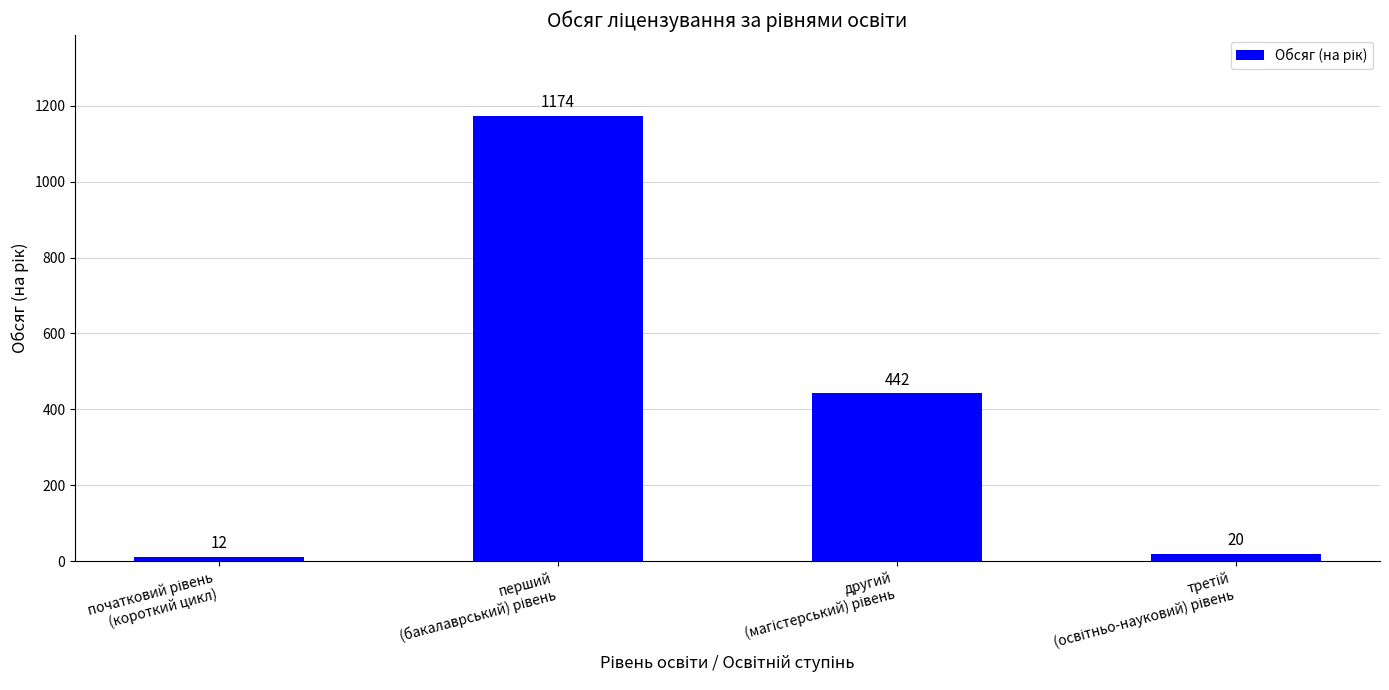

What is the difference between the maximum and minimum values?

1162